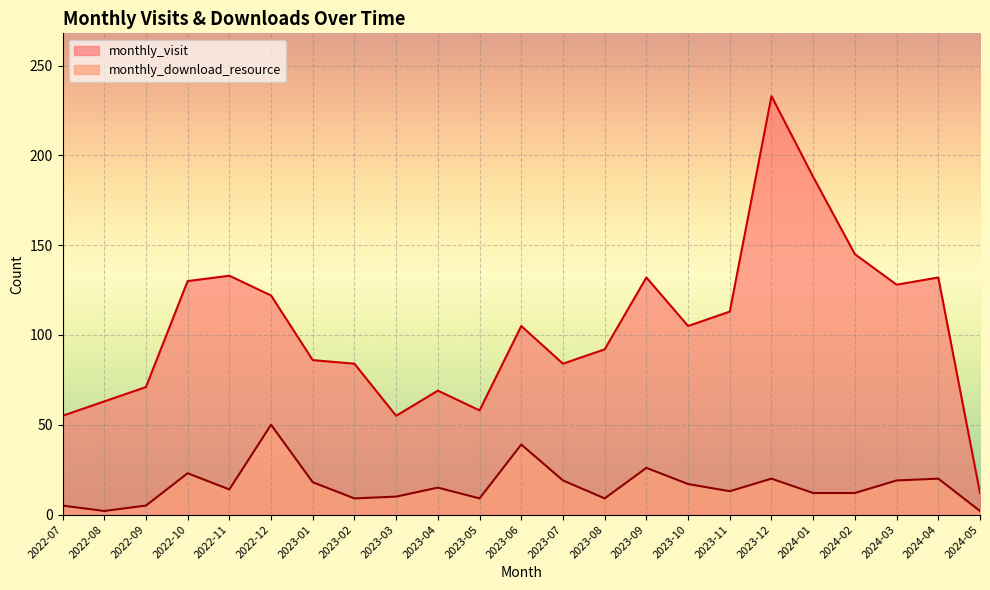

What is the label of the 7th point from the left?

2023-01